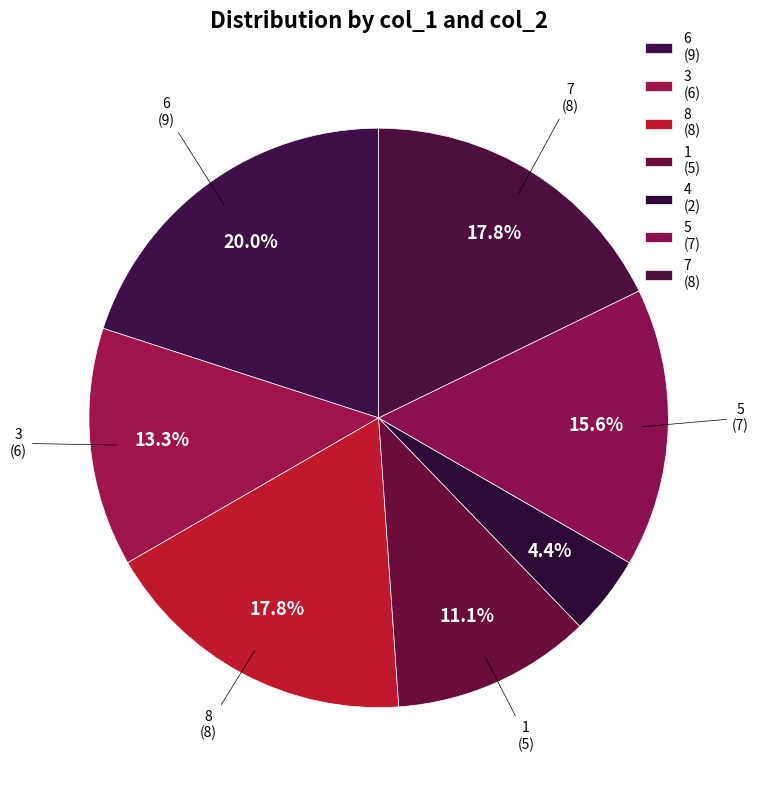

To the nearest percent, what is the average slice percentage?

14%